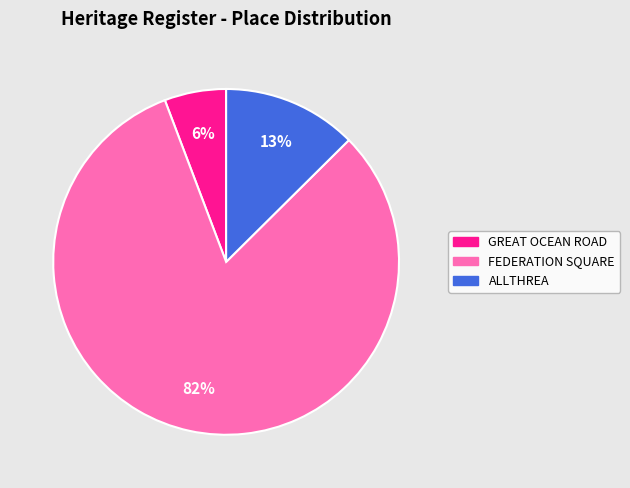

How many segments does this pie chart have?

3